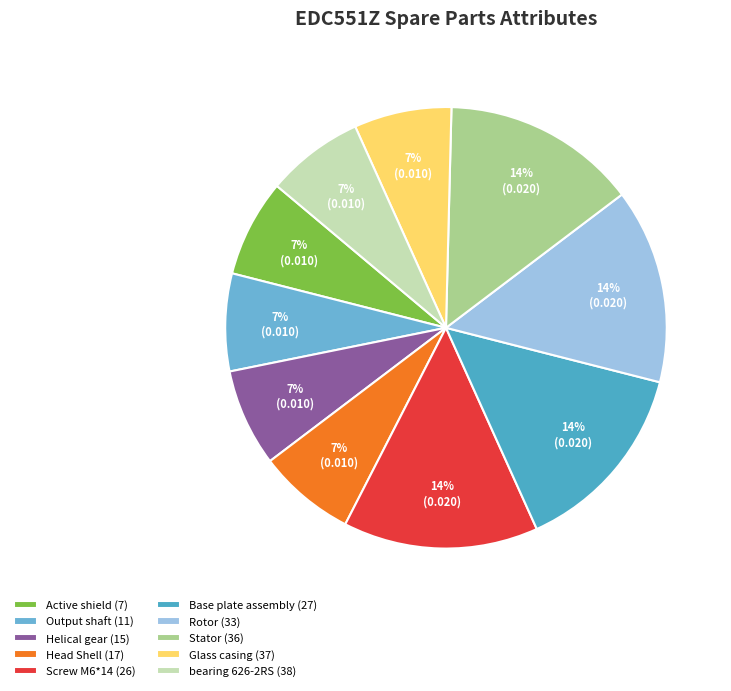

What percentage do Rotor (33) and Head Shell (17) together represent?

21.4%